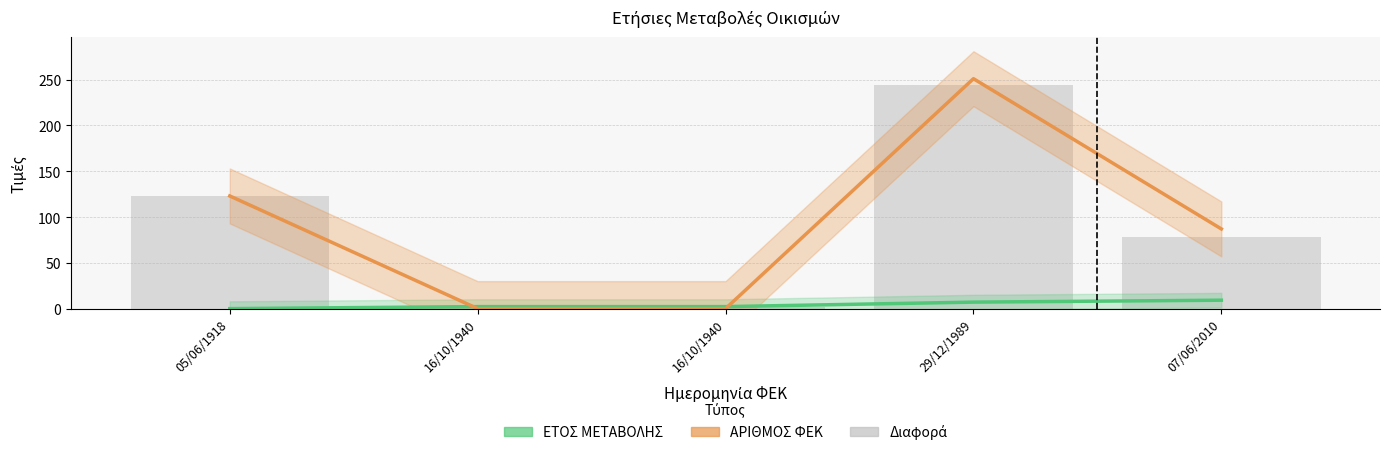

Count the number of categories in the chart.

5